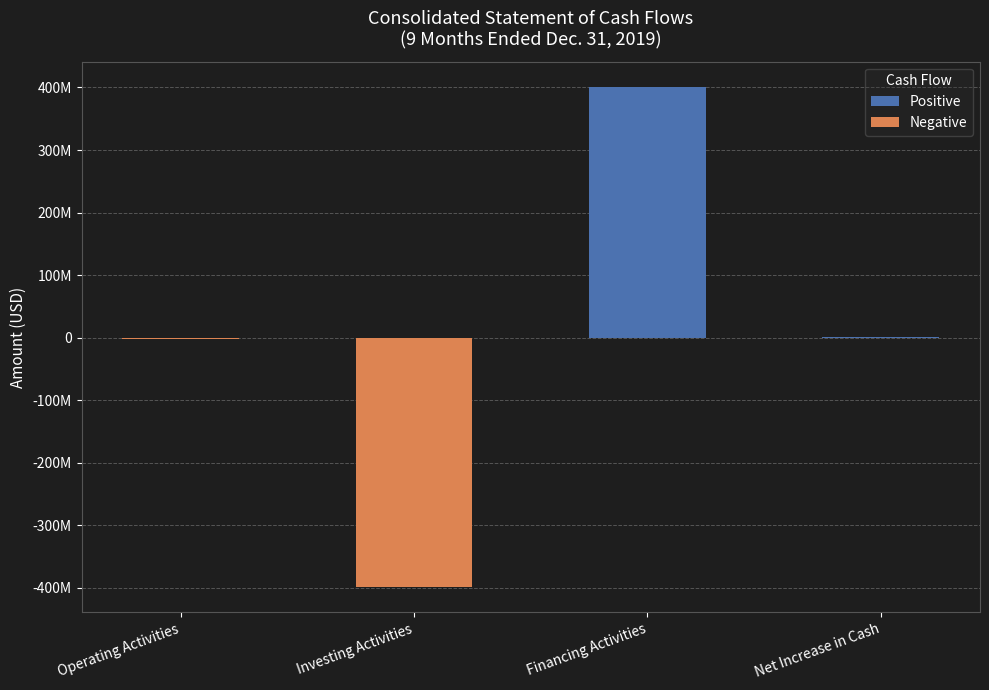

Does the chart contain stacked bars?

No